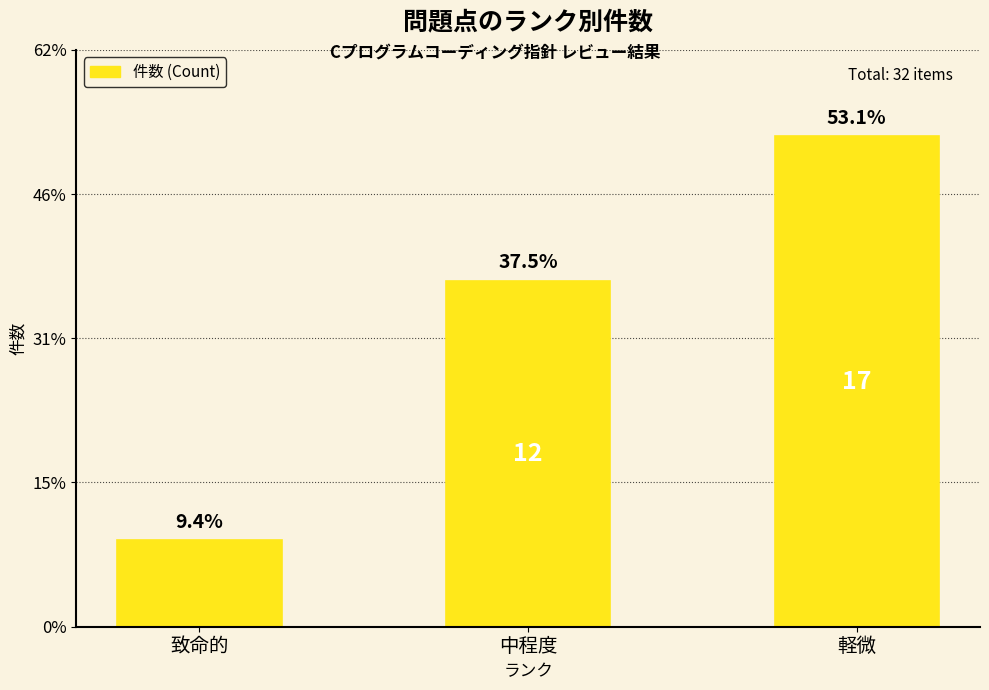

What is the difference between the maximum and minimum values?

14